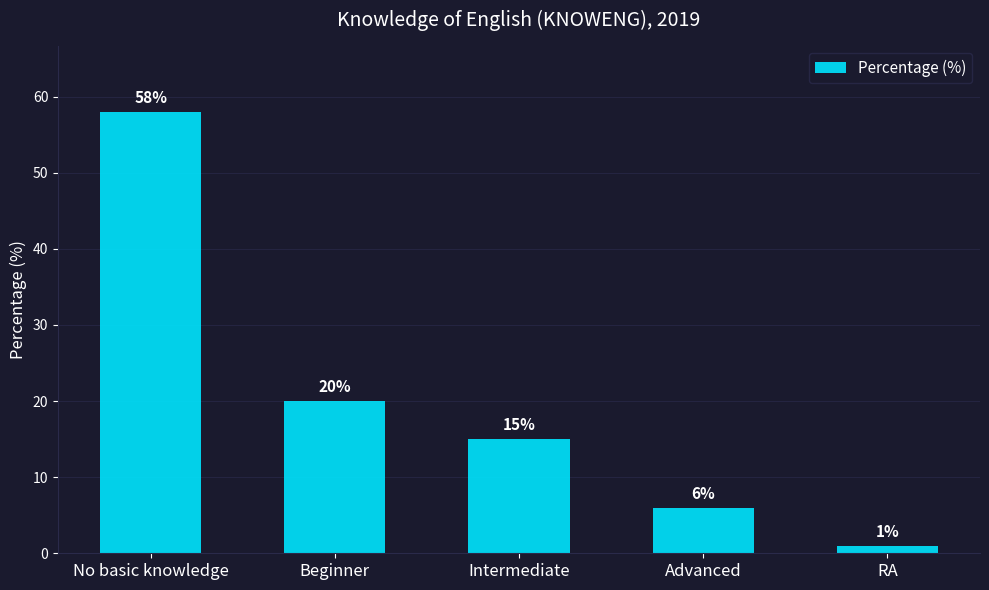

Reading right to left, extract all data points from this chart.

1	6	15	20	58